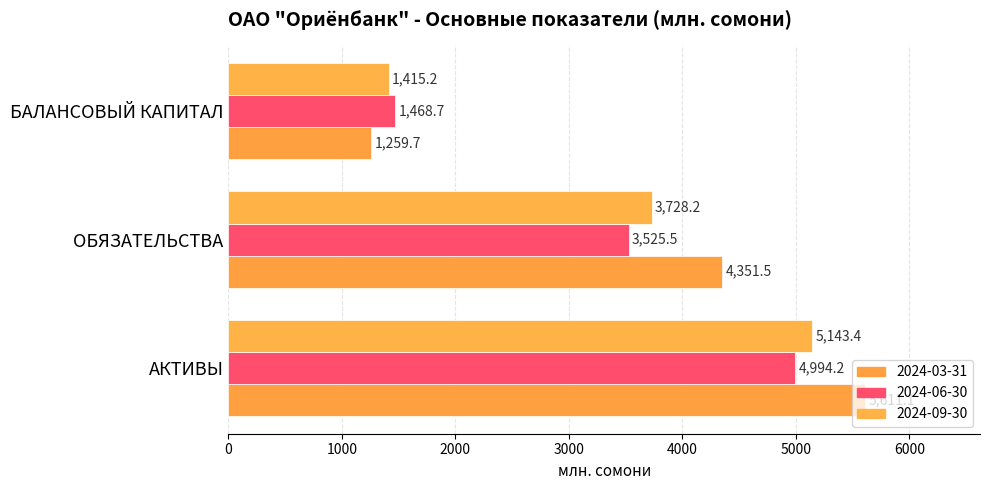

How many distinct data groups are displayed?

3